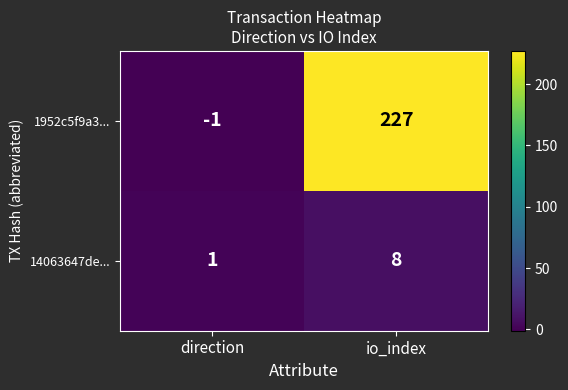

Which category has the highest value in the 1952c5f9a3... series?

io_index